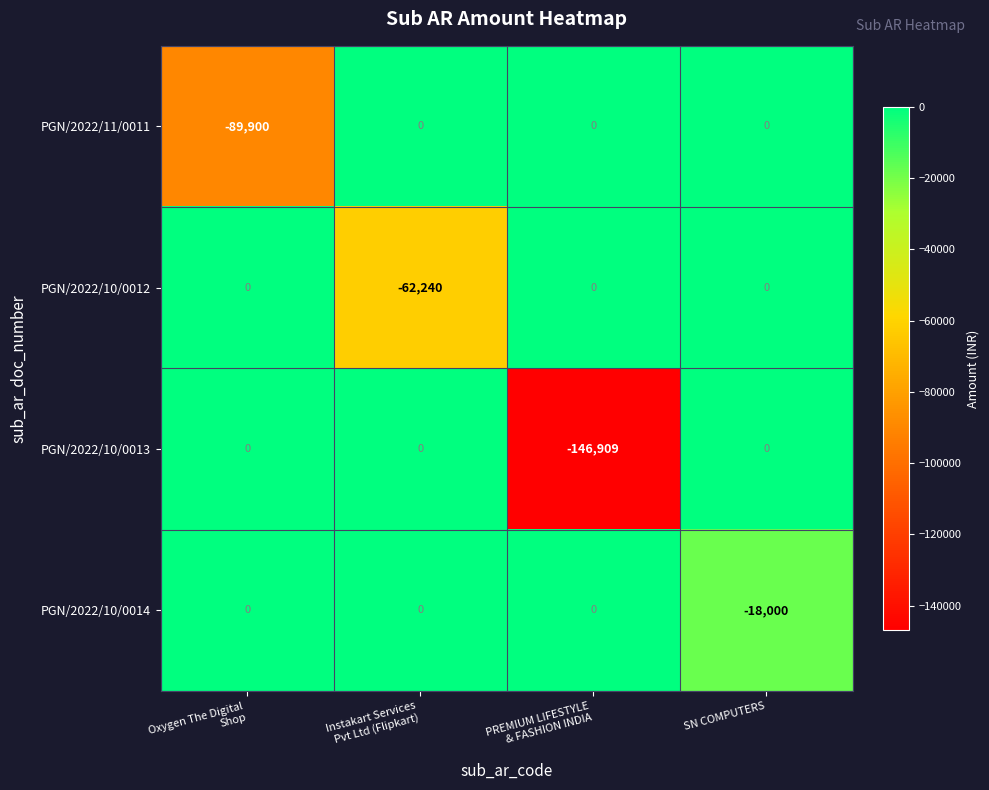

Which series has the largest total across all categories?

PGN/2022/10/0014